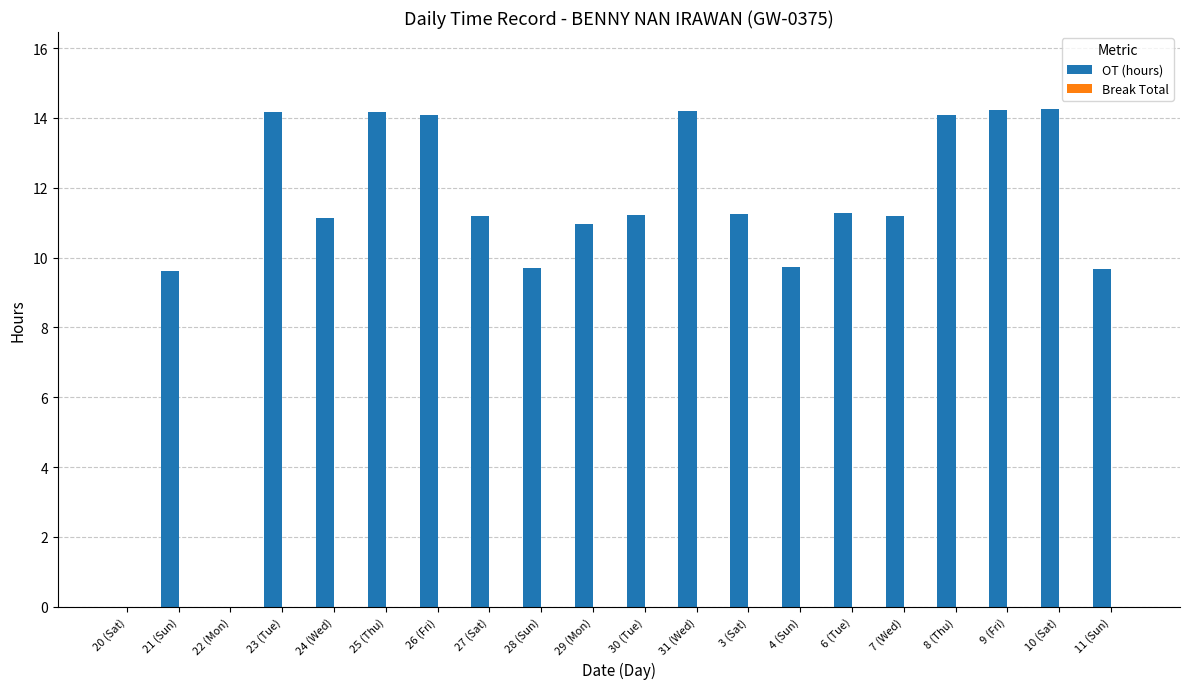

True or false: the data shows 14.2 at 10 (Sat).

True